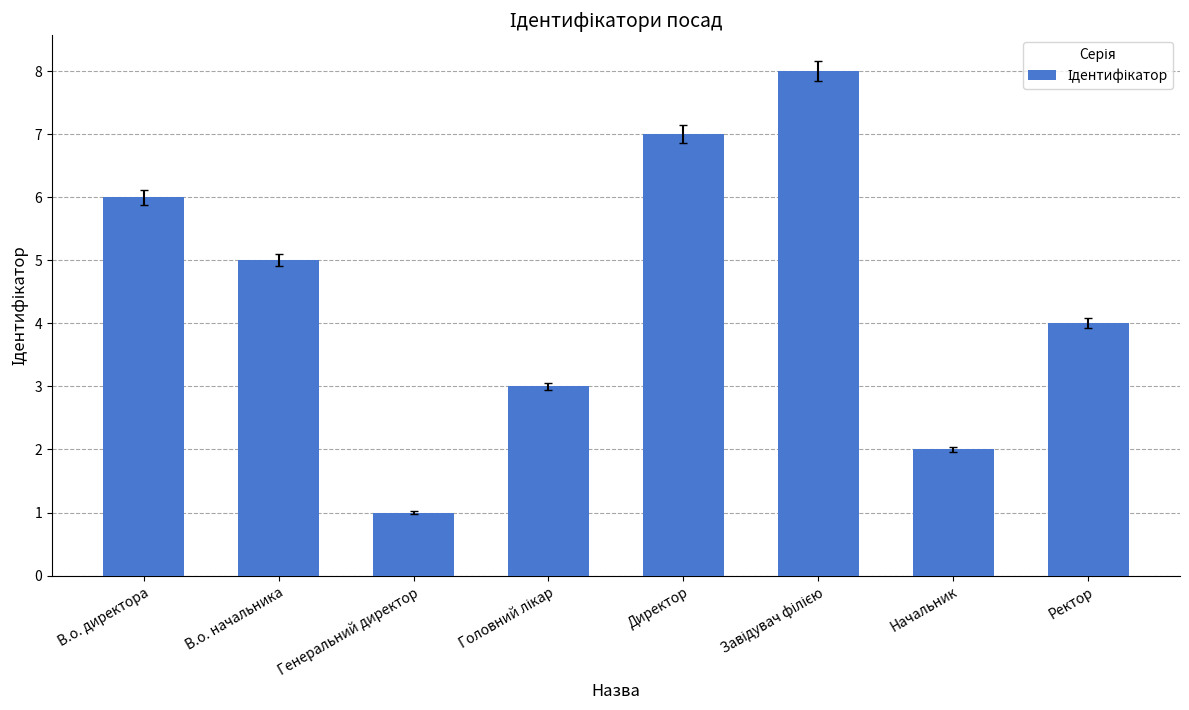

What is the difference between the maximum and minimum values?

7